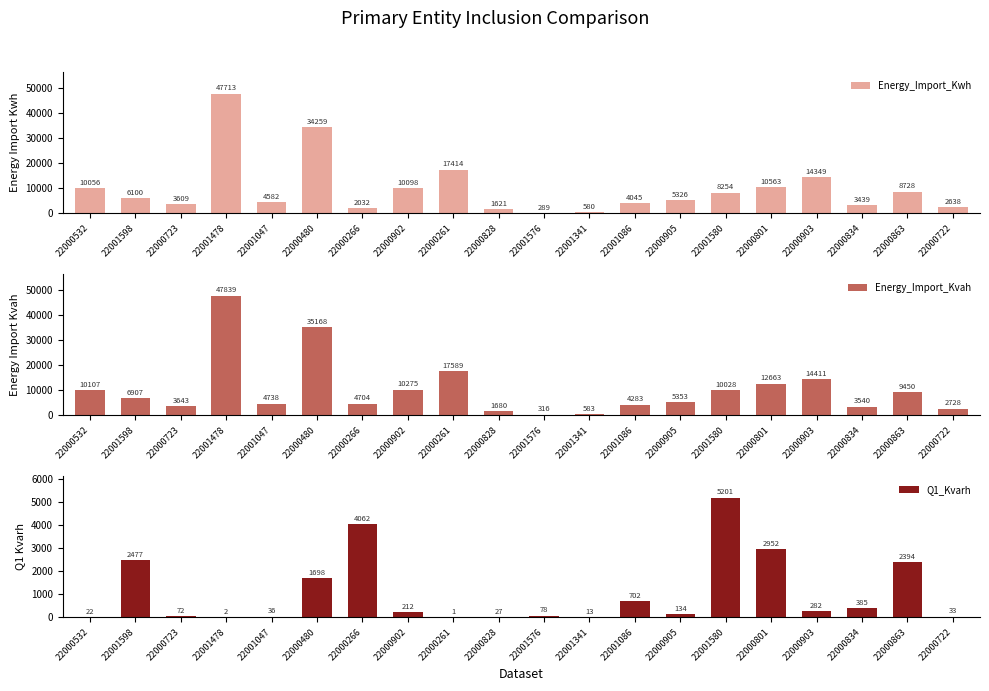

What is the value of the Q1_Kvarh bar at the 6th from the left?

1698.2